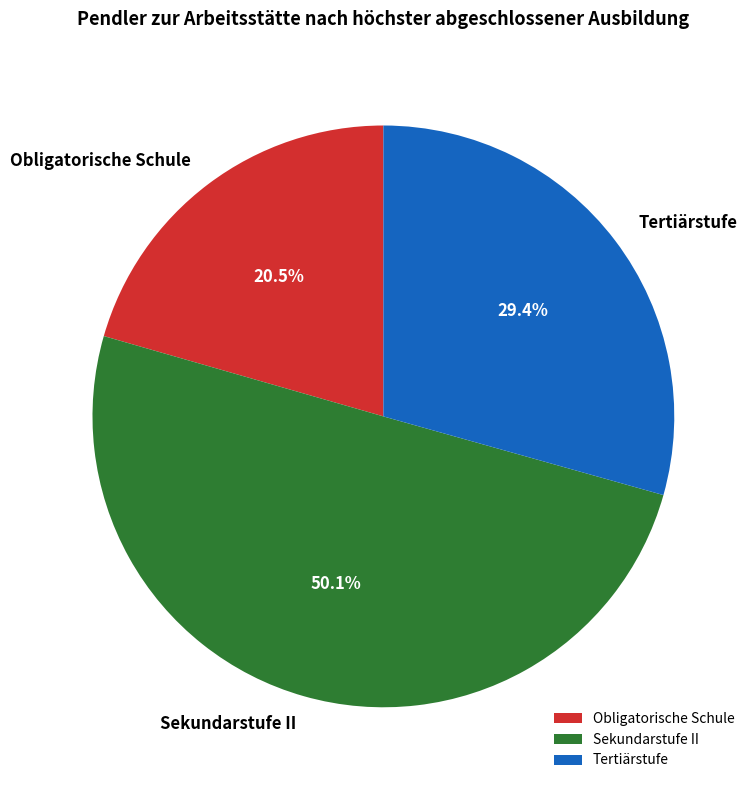

How many slices are in this pie chart?

3